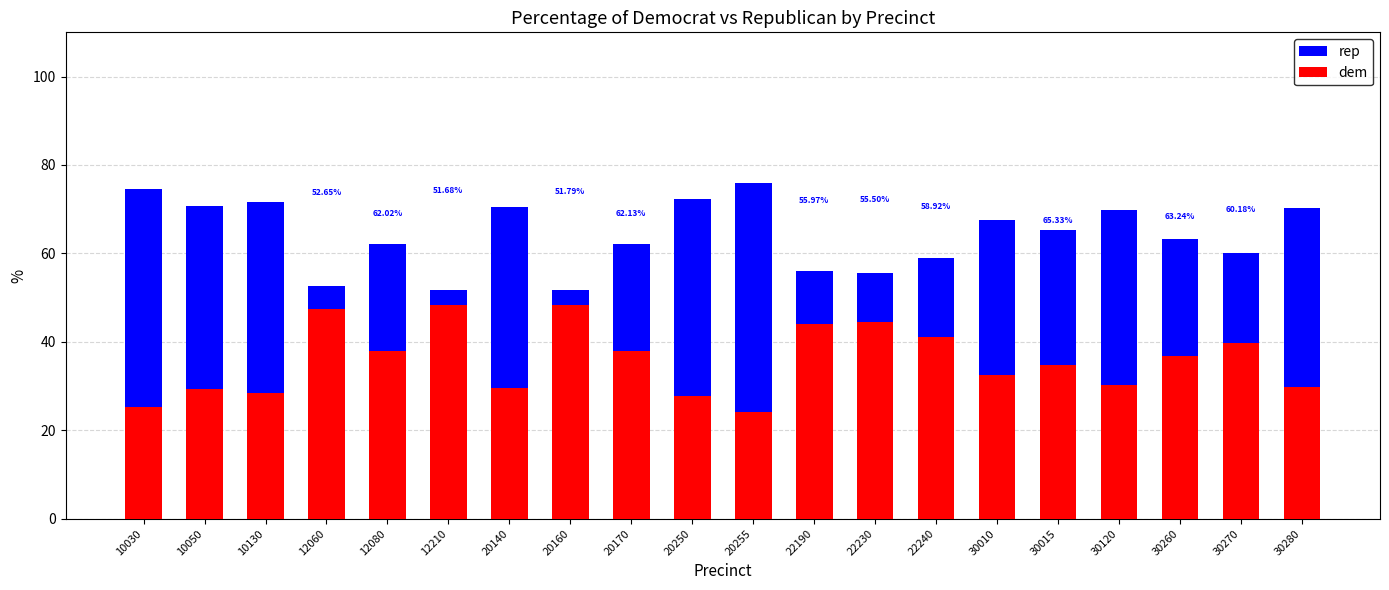

Which series has the largest range (max minus min)?

rep